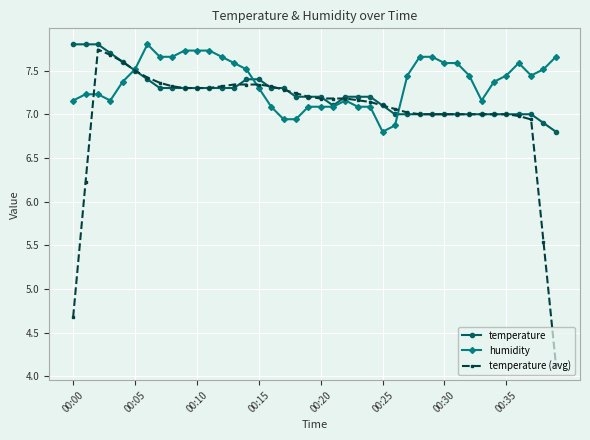

At how many categories does at least one series exceed 6?

40